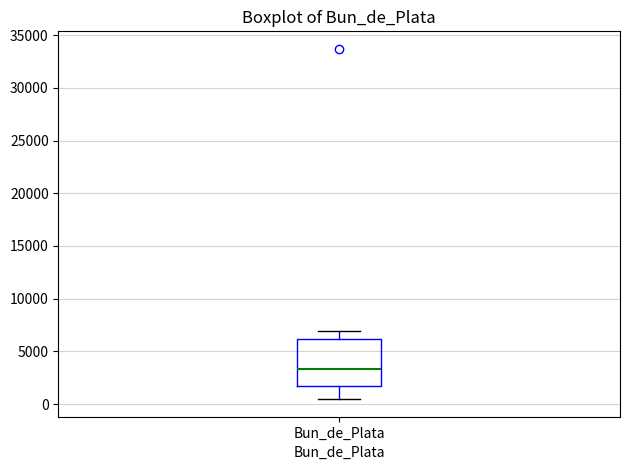

Read this box plot against the y-axis: the position of the median line, the range covered by the box, and the ends of both whiskers. The values are not printed on the chart, so give them approximately, as read against the axis.

median 3500, box 1500 to 6000, whiskers 500 to 7000